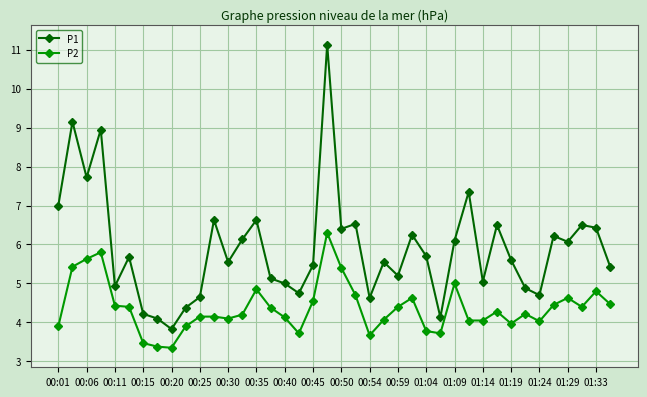

What is the sum of all P2 values?

174.9